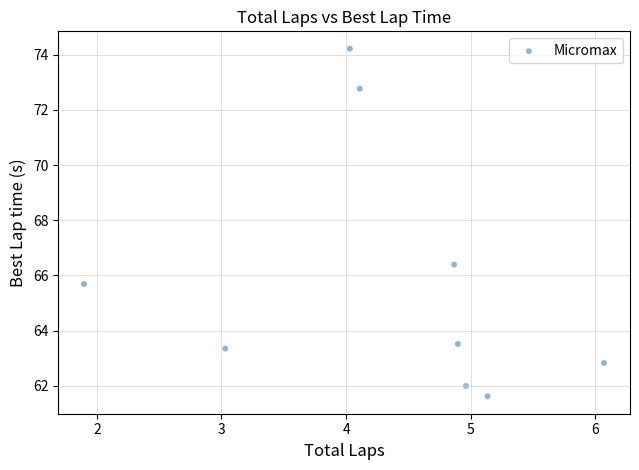

What Y value in the scatter plot is closest to 67?

66.4